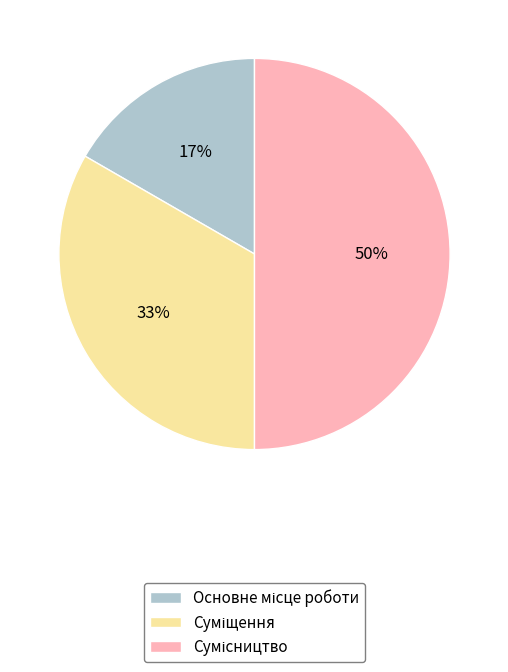

To the nearest percent, what is the difference between the largest and smallest slice percentages?

33%